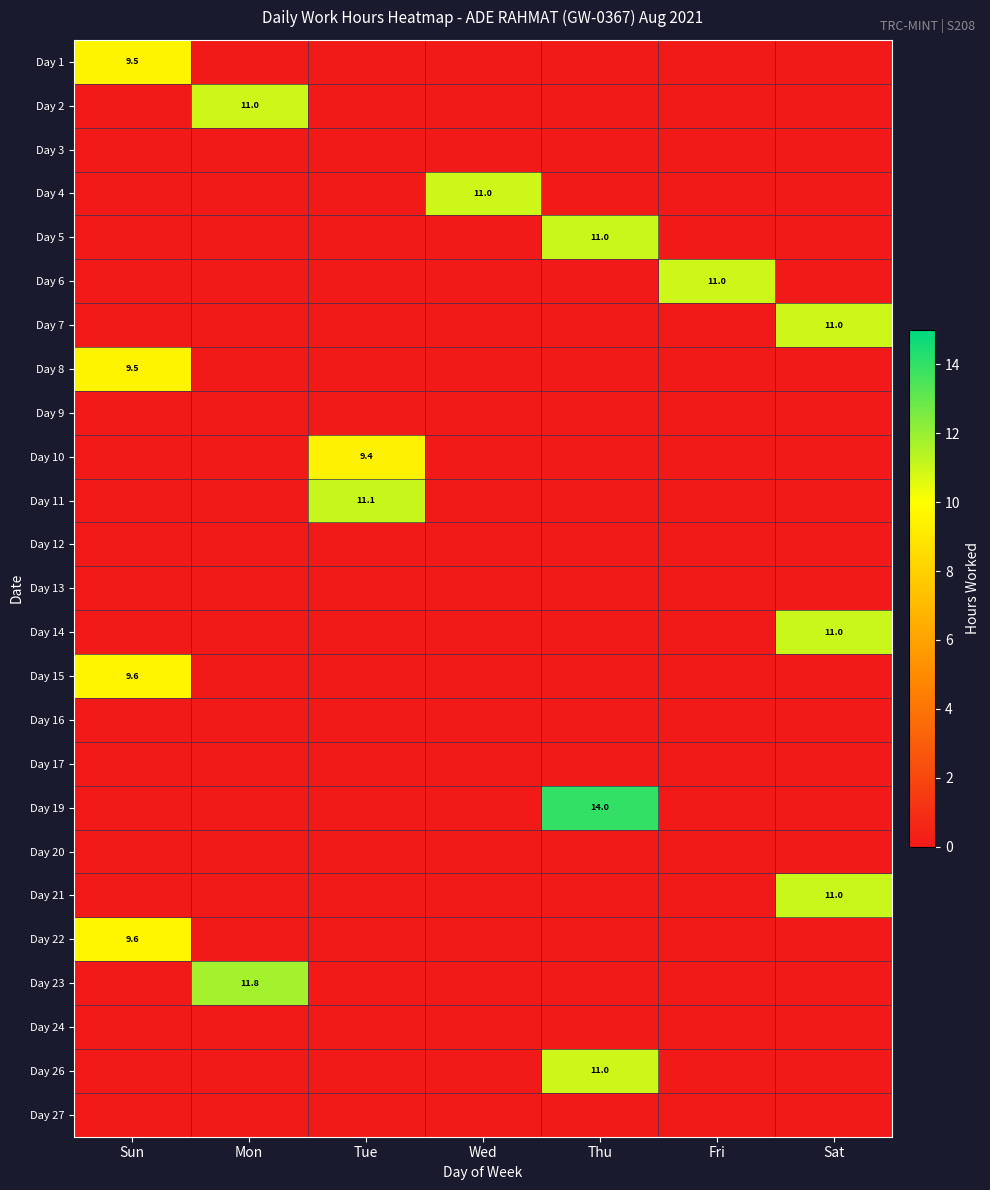

True or false: Day 5 has a value of -5.5 at Wed.

False